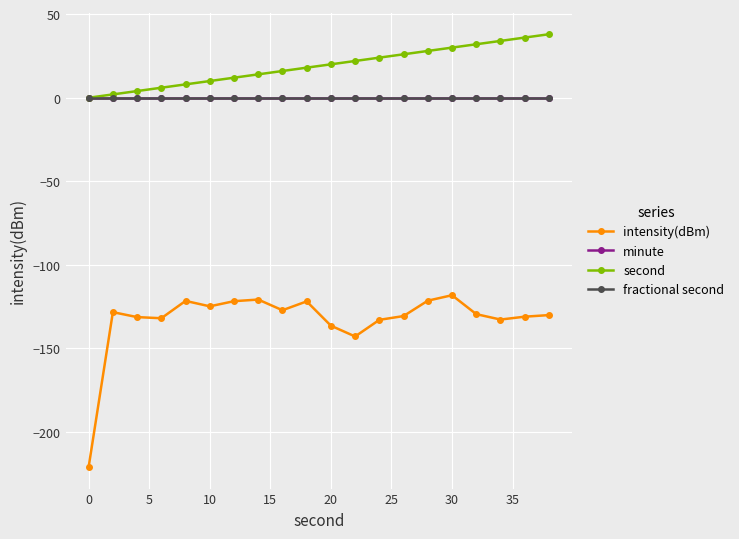

What is the sum of all intensity(dBm) values?

-2655.4